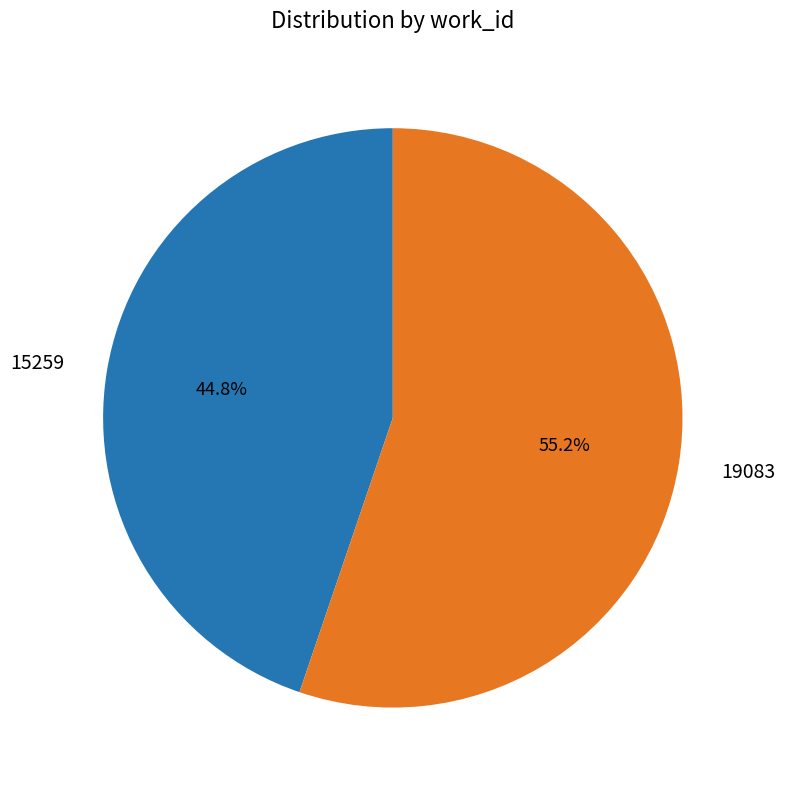

What is the smallest slice in the pie chart?

15259